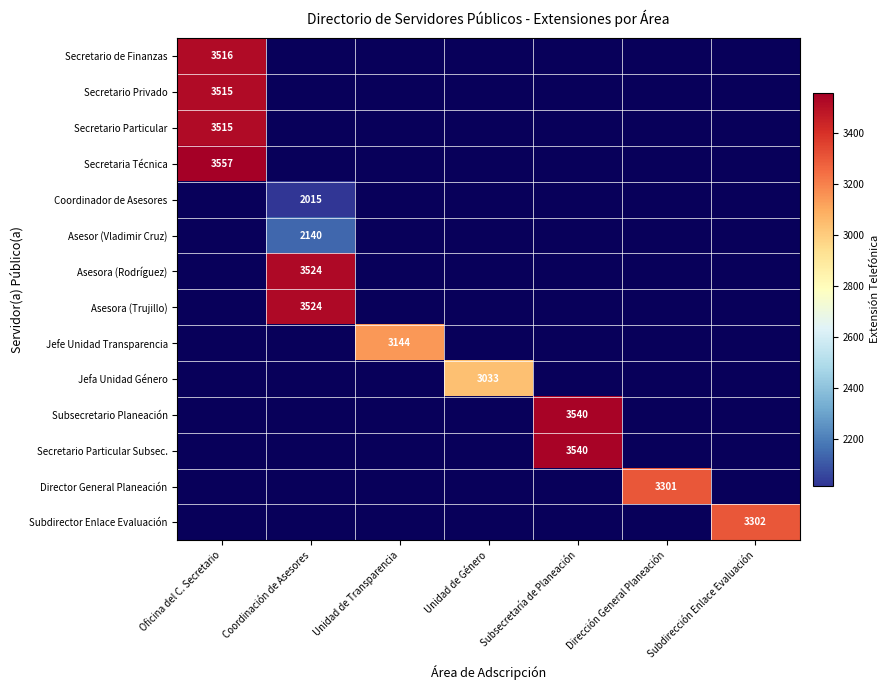

Is it true that Secretario Particular equals 2039 at Oficina del C. Secretario?

False